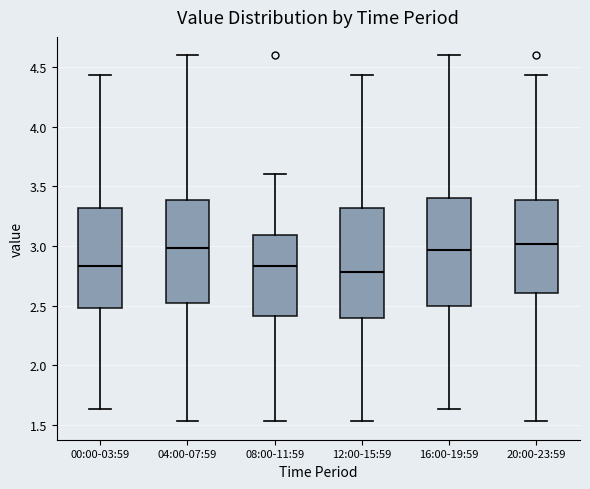

Reading left to right, transcribe this box plot: for each box, give where its median line is, the range the box spans, and where its two whiskers end, as read against the y-axis. The values are not printed on the chart, so give them approximately, as read against the axis.

00:00-03:59: median 2.85, box 2.50 to 3.30, whiskers 1.65 to 4.45
04:00-07:59: median 3.00, box 2.55 to 3.40, whiskers 1.55 to 4.60
08:00-11:59: median 2.85, box 2.40 to 3.10, whiskers 1.55 to 3.60
12:00-15:59: median 2.80, box 2.40 to 3.30, whiskers 1.55 to 4.45
16:00-19:59: median 2.95, box 2.50 to 3.40, whiskers 1.65 to 4.60
20:00-23:59: median 3.00, box 2.60 to 3.40, whiskers 1.55 to 4.45